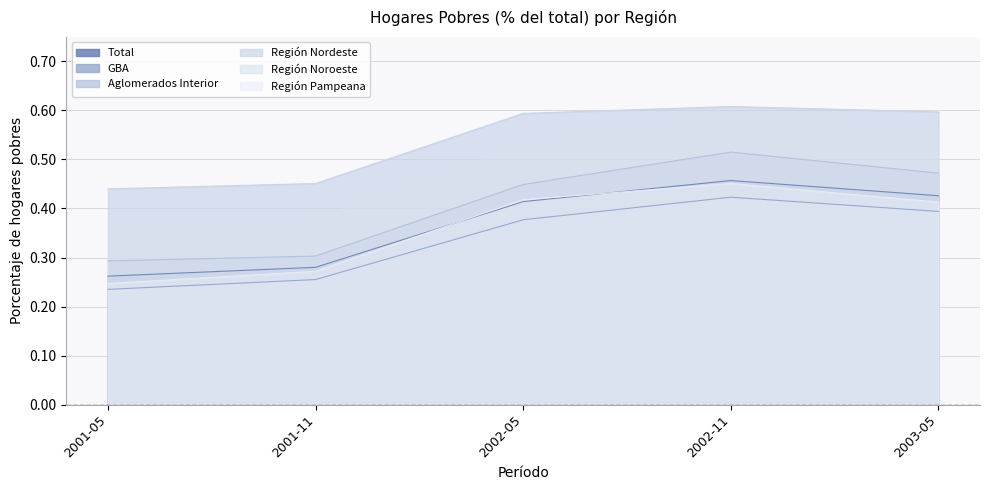

Which label corresponds to the smallest value in the chart?

2001-05